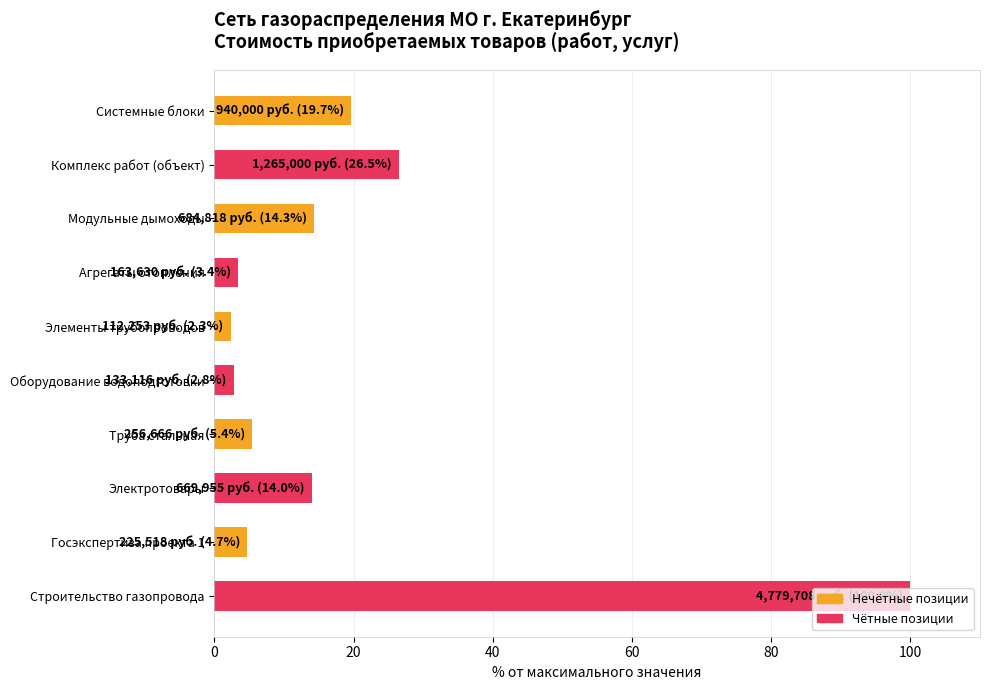

What is the difference between the second highest and second lowest values?

23.7